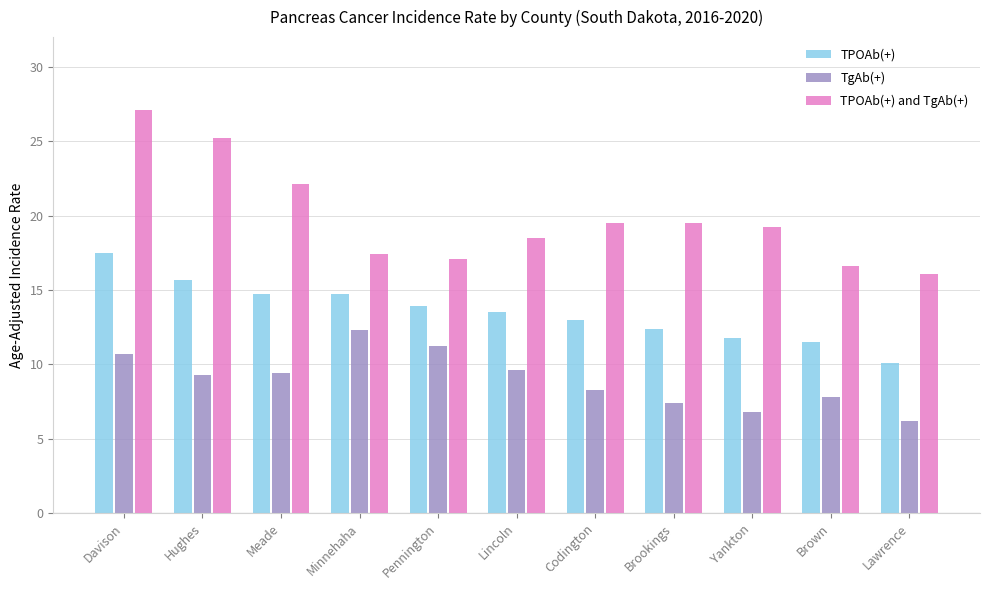

What is the sum of the TPOAb(+) and TgAb(+) values at Minnehaha and Hughes?

42.6